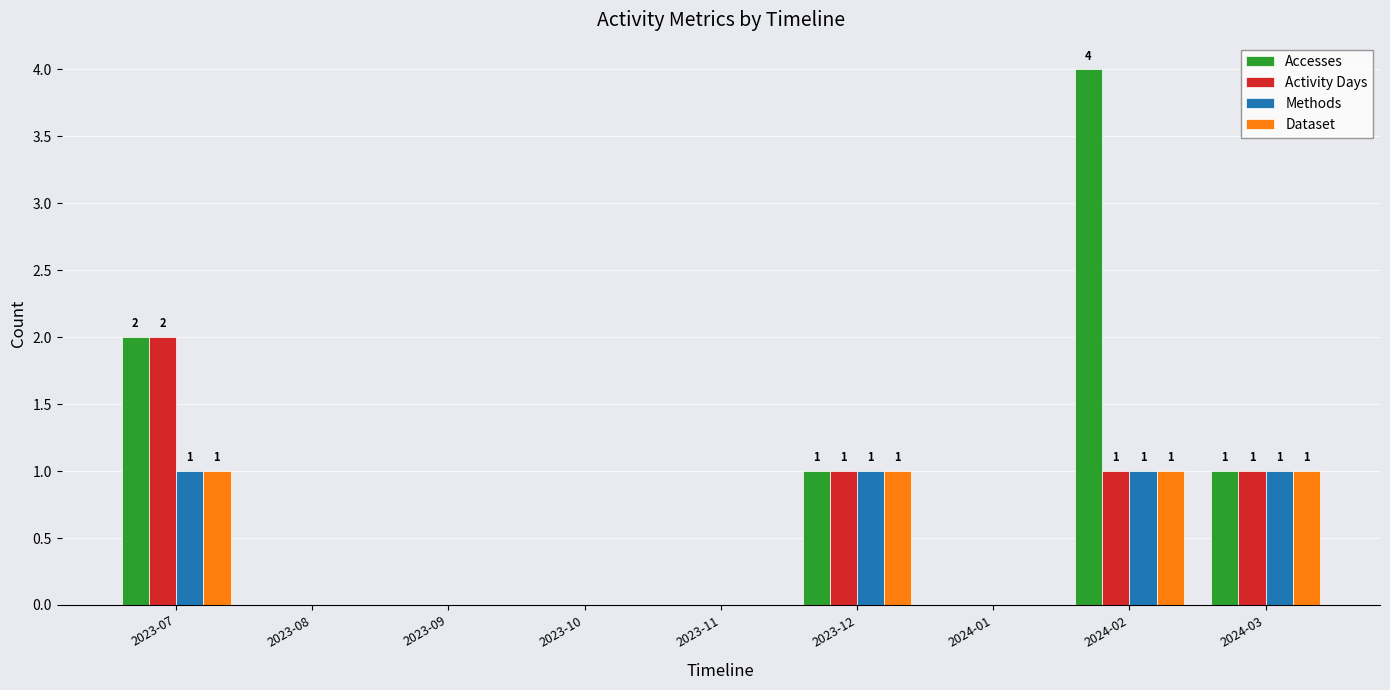

The Dataset series shows 0 at 2023-07. True or false?

False